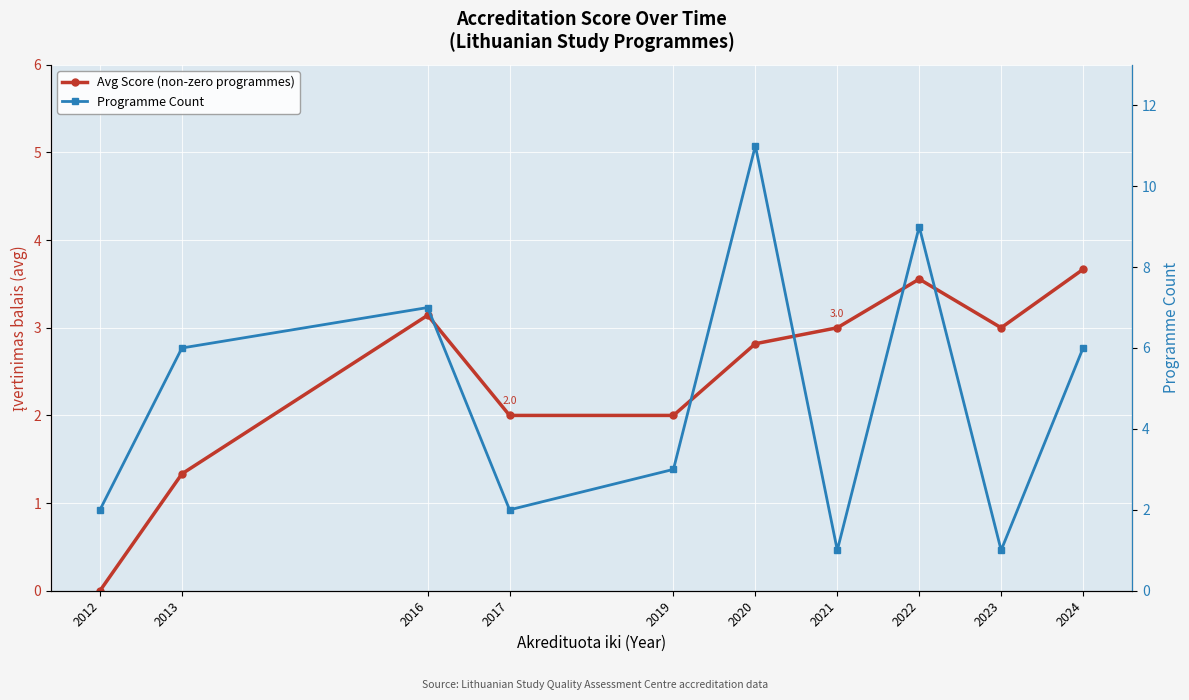

In Programme Count, how many points are lower than both neighbors (excluding endpoints)?

3